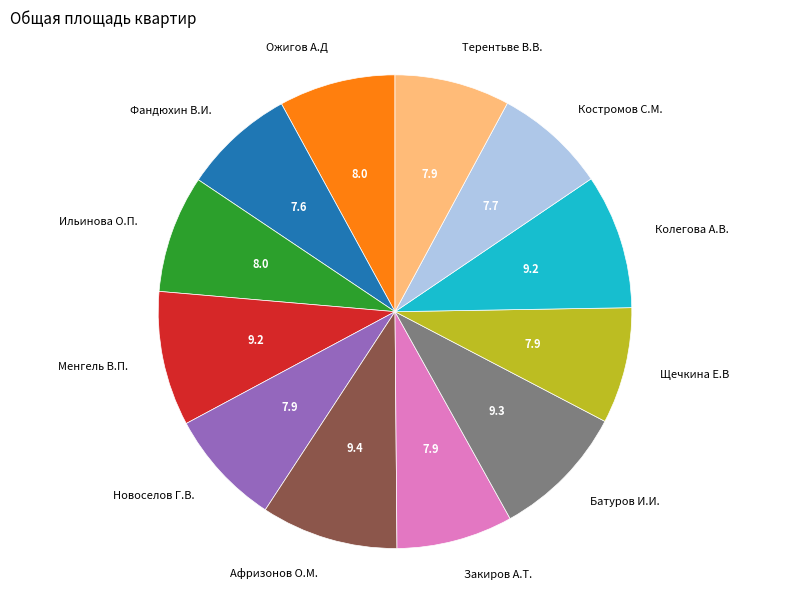

The Щечкина Е.В slice represents 8% of the pie. True or false?

True